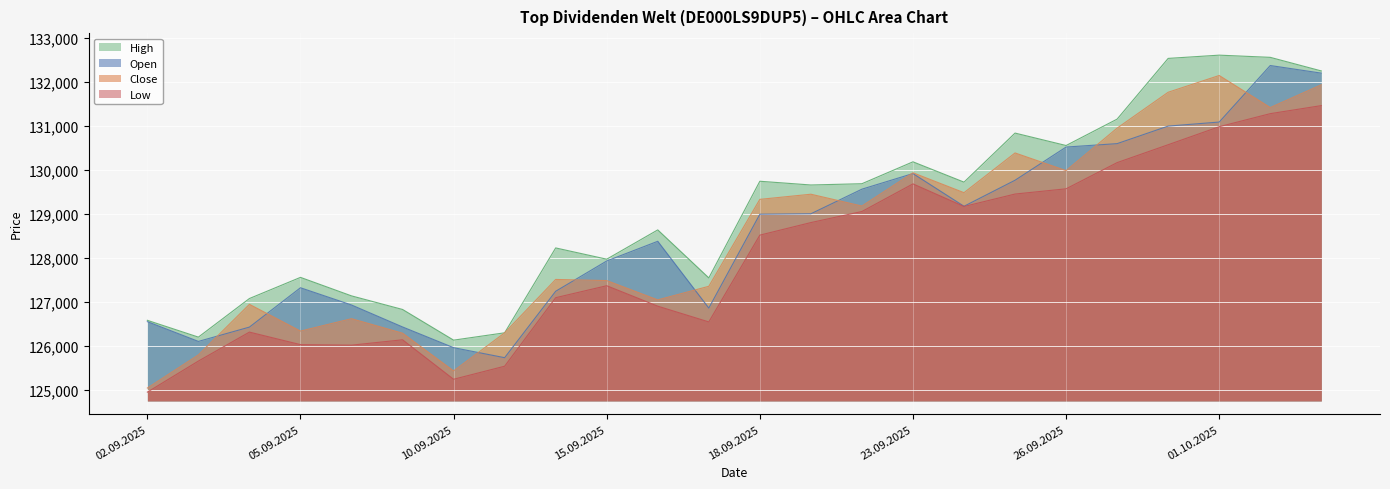

Is the value of Low at 11.09.2025 greater than the value of Close at 18.09.2025?

No